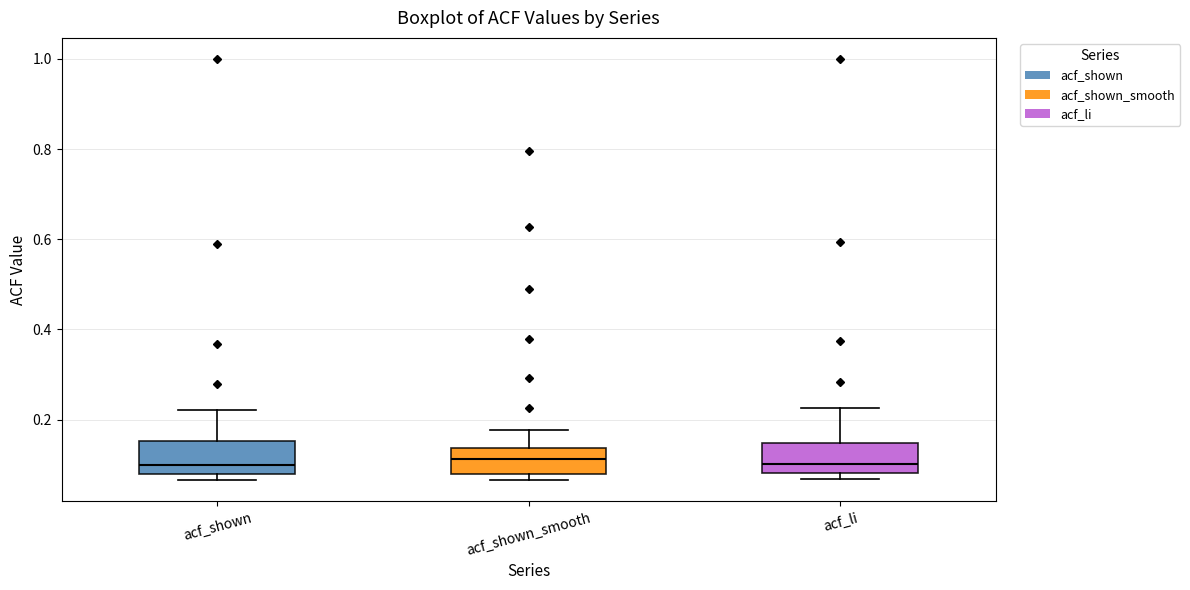

Where does the median line of the box for acf_shown_smooth sit on the y-axis? The values are not printed on the chart, so give them approximately, as read against the axis.

0.12